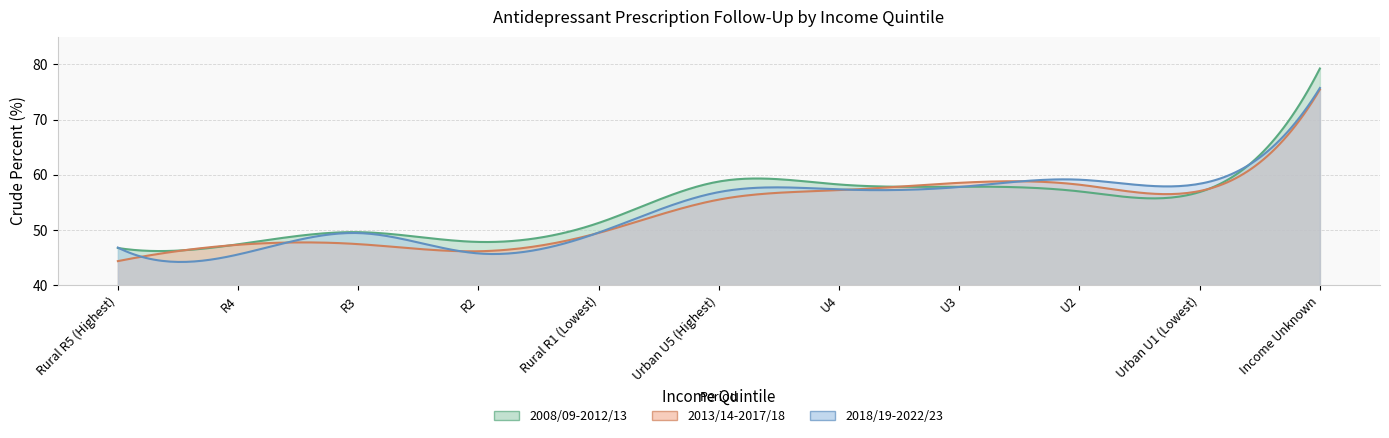

Reading left to right, list all the values displayed in this chart.

2008/09-2012/13: 46.7	47.4	49.6	47.8	51.3	58.8	58.2	57.8	57.0	56.9	79.3
2013/14-2017/18: 44.4	47.3	47.4	46.1	49.5	55.5	57.2	58.5	58.2	57.1	75.5
2018/19-2022/23: 46.8	45.6	49.4	45.7	49.5	56.9	57.3	57.8	59.1	58.4	75.7